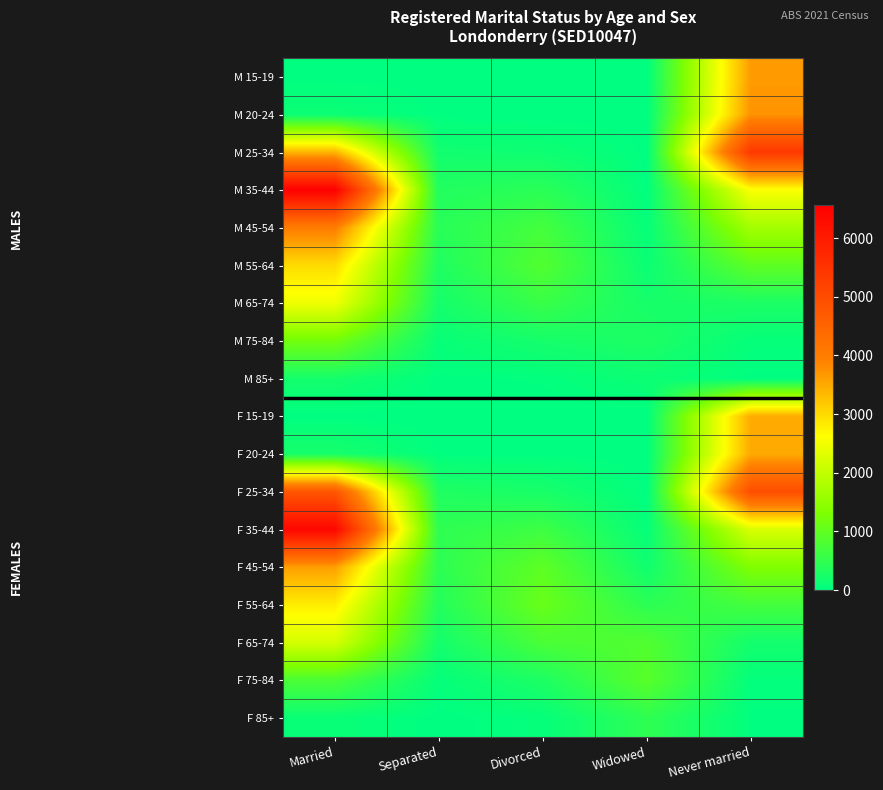

What is the total value across all series at Widowed?

3805